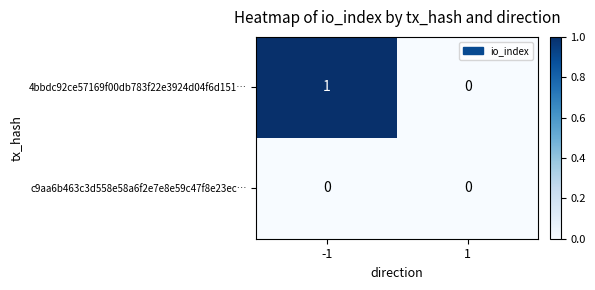

Which series has the largest total across all categories?

4bbdc92ce57169f00db783f22e3924d04f6d151…